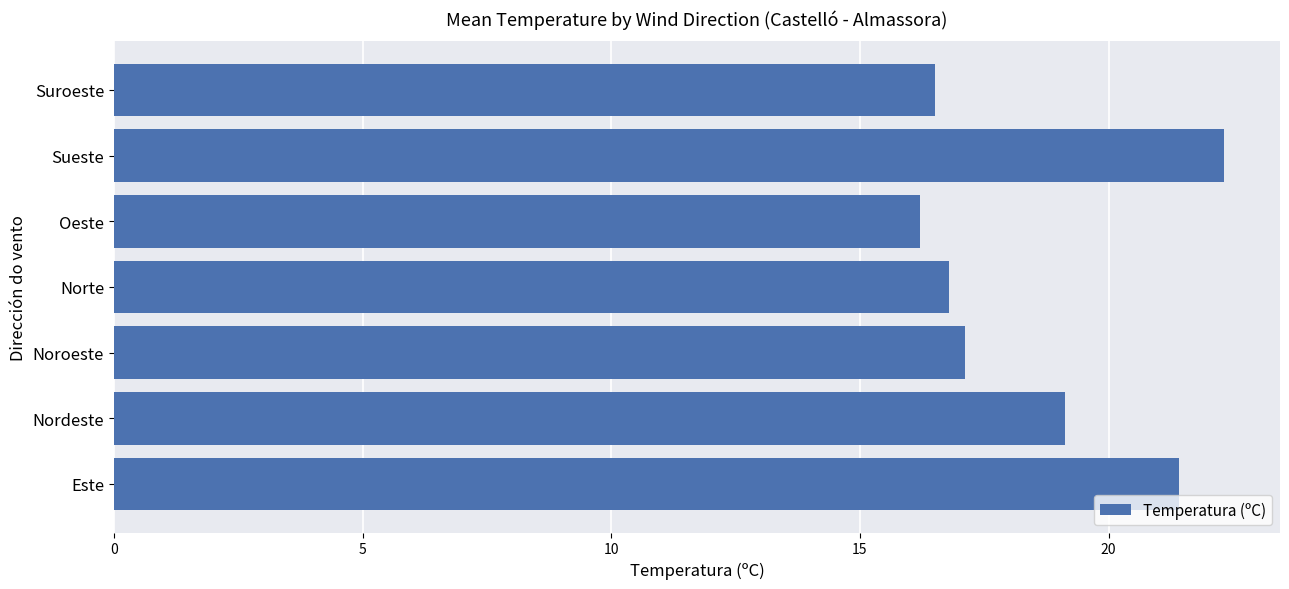

Are the bars horizontal?

Yes